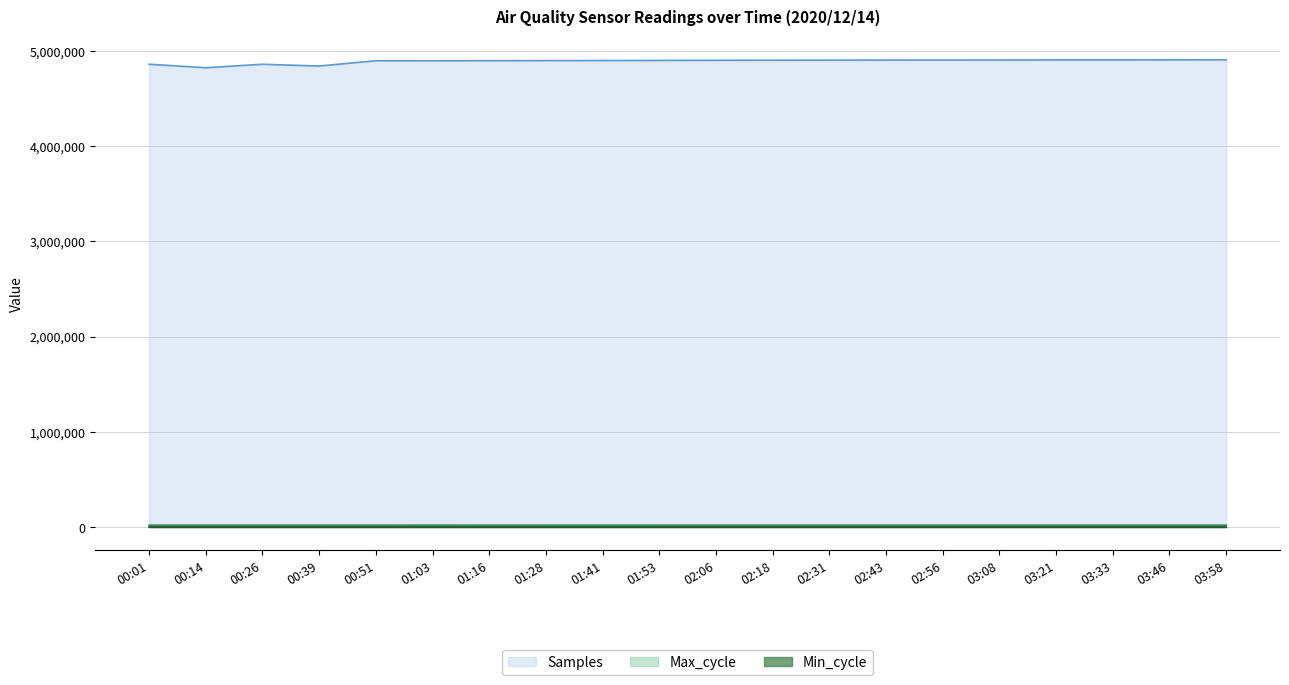

True or false: Max_cycle and Samples intersect in this chart.

False